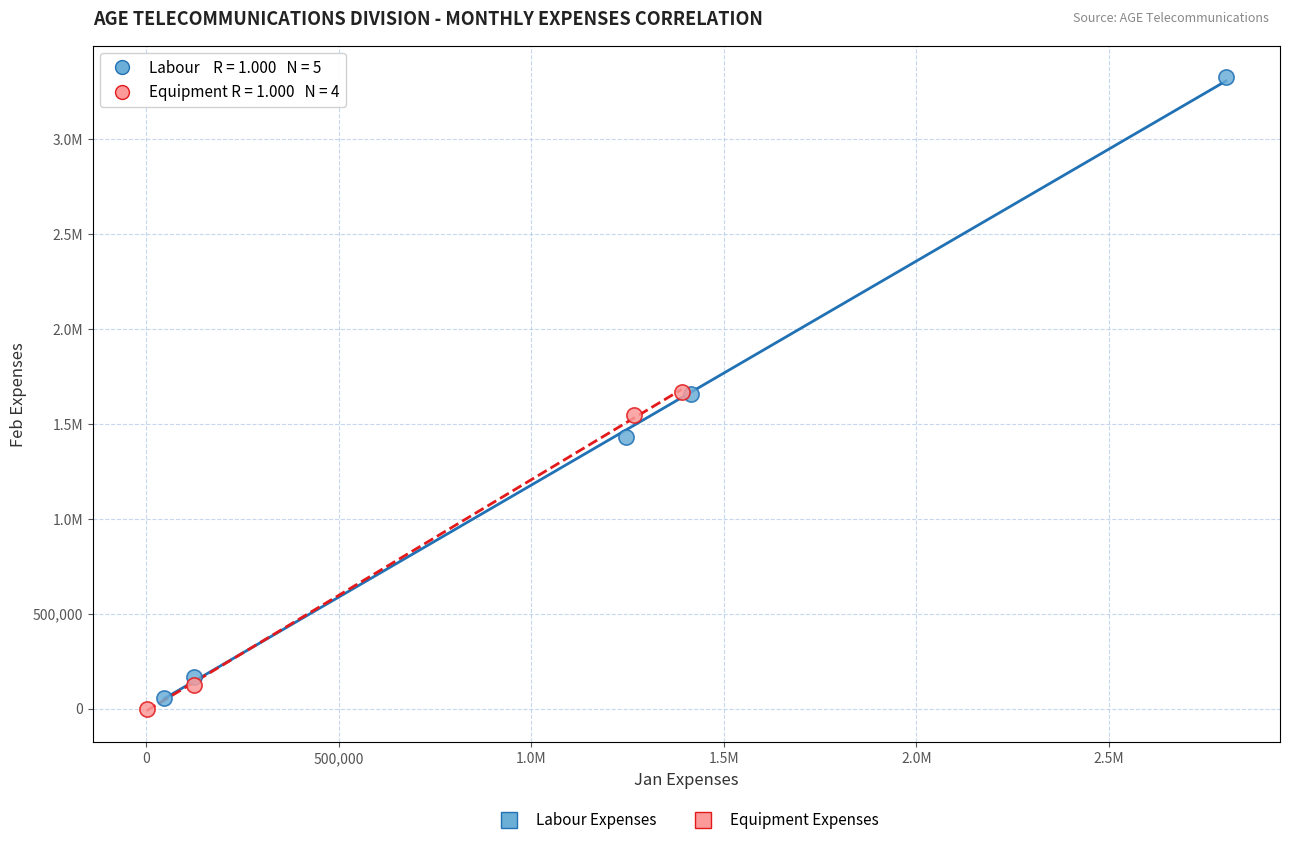

What are all the series names shown in the legend?

Labour Expenses, Equipment Expenses